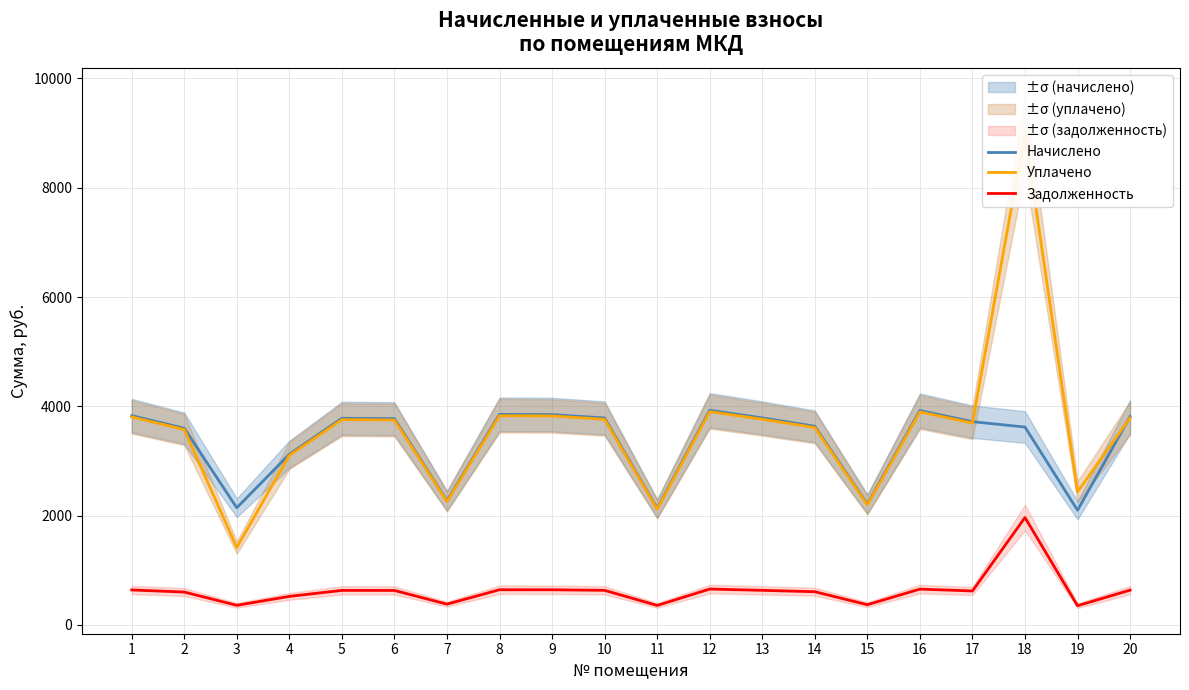

Is it true that Уплачено equals 5197.0 at 14?

False